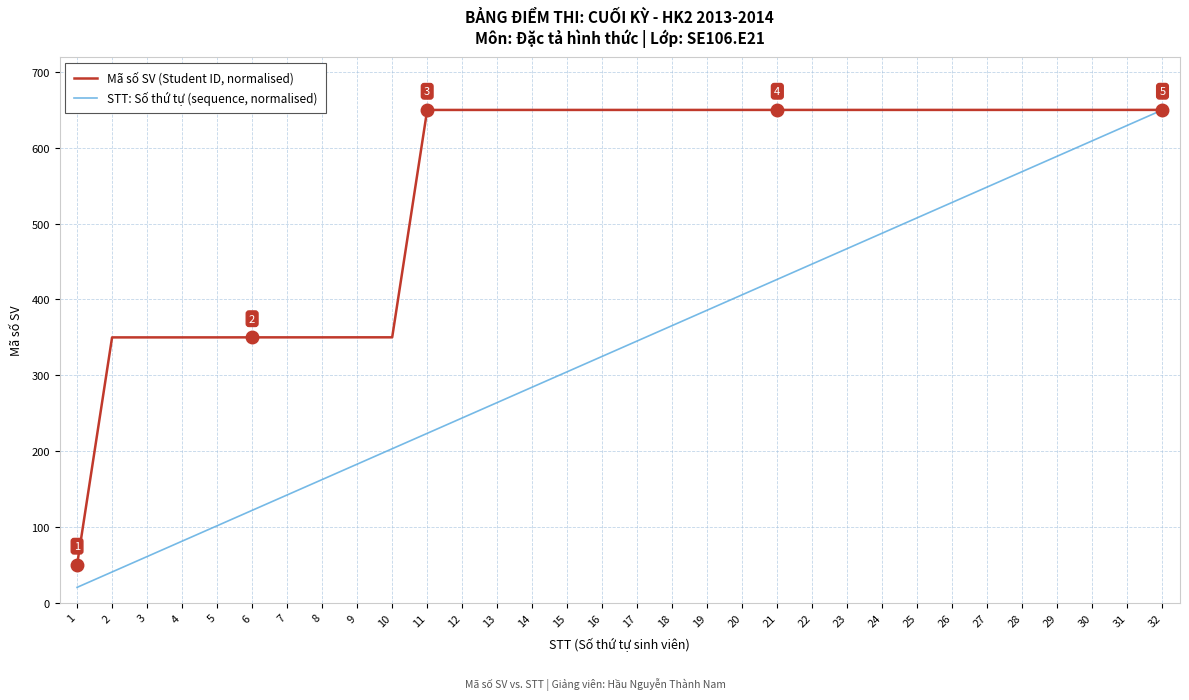

What is the minimum value shown in the chart?

20.3